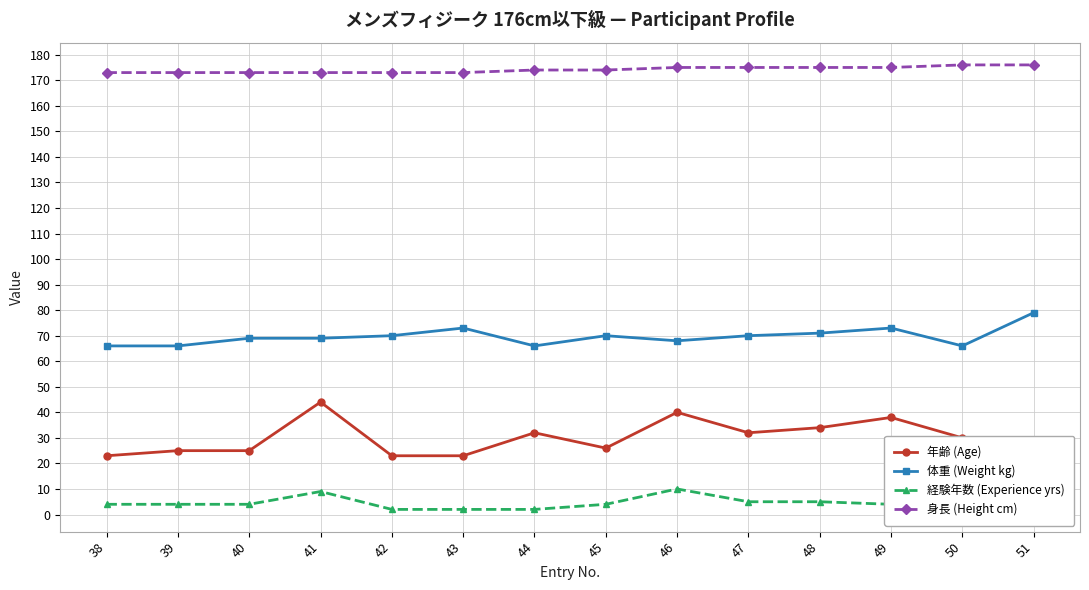

What is the difference between the maximum and minimum values in the 体重 (Weight kg) series?

13